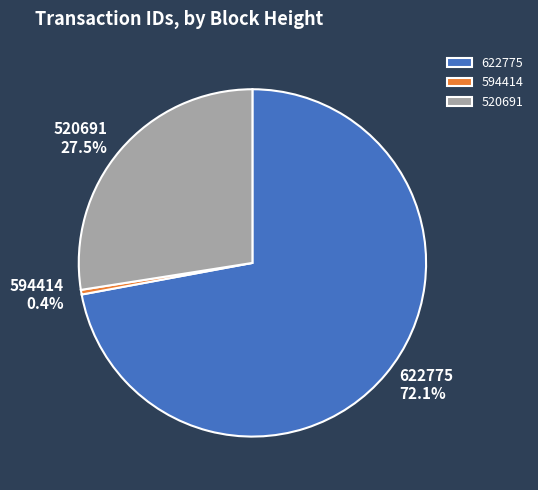

Which has a higher value, 622775 or 594414?

622775